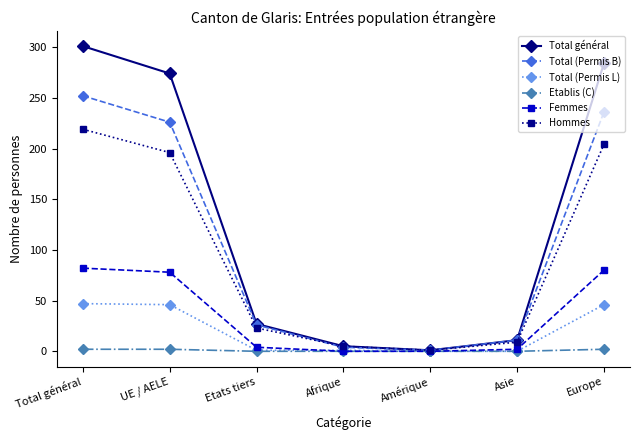

What are all the series names shown in the legend?

Total général, Total (Permis B), Total (Permis L), Etablis (C), Femmes, Hommes